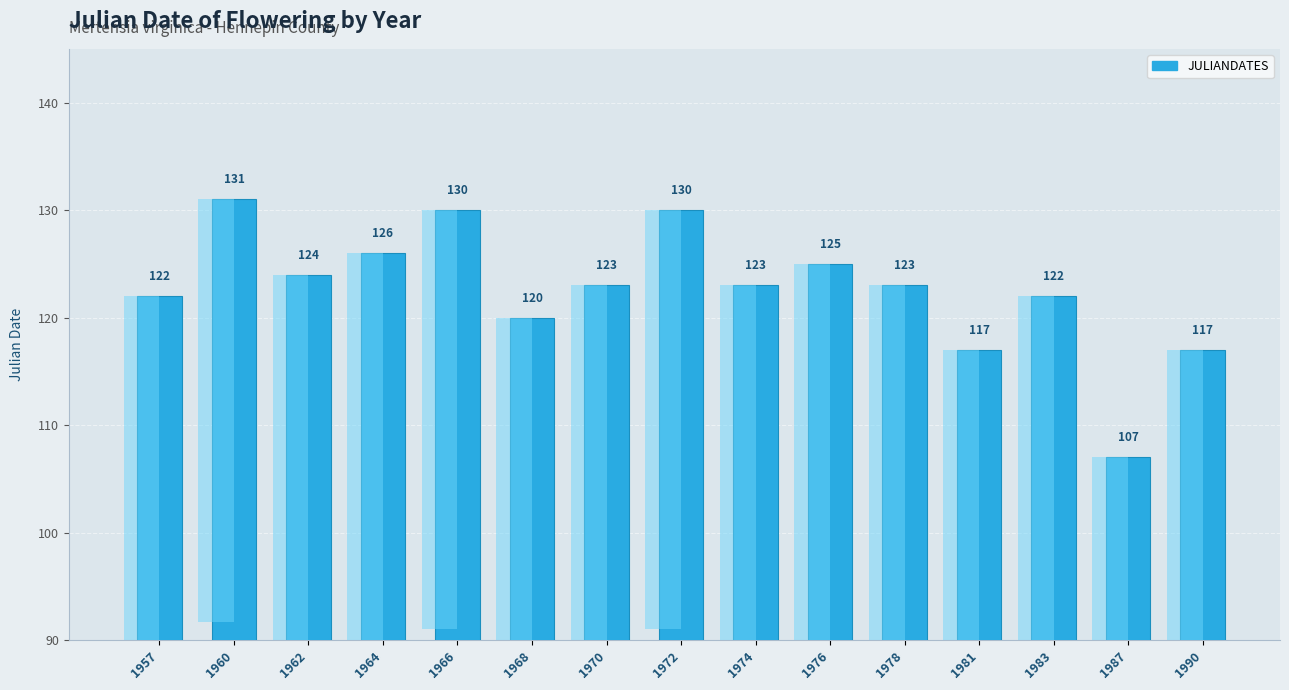

What is the difference between the second highest and minimum values?

23